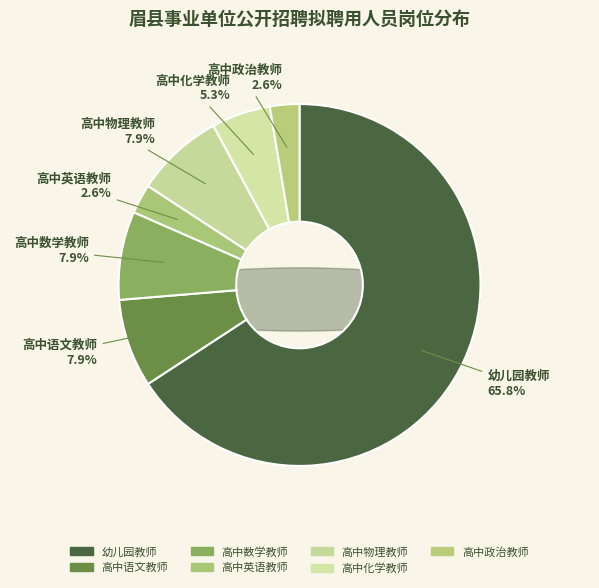

Rank the categories by value from highest to lowest.

幼儿园教师, 高中语文教师, 高中数学教师, 高中物理教师, 高中化学教师, 高中英语教师, 高中政治教师